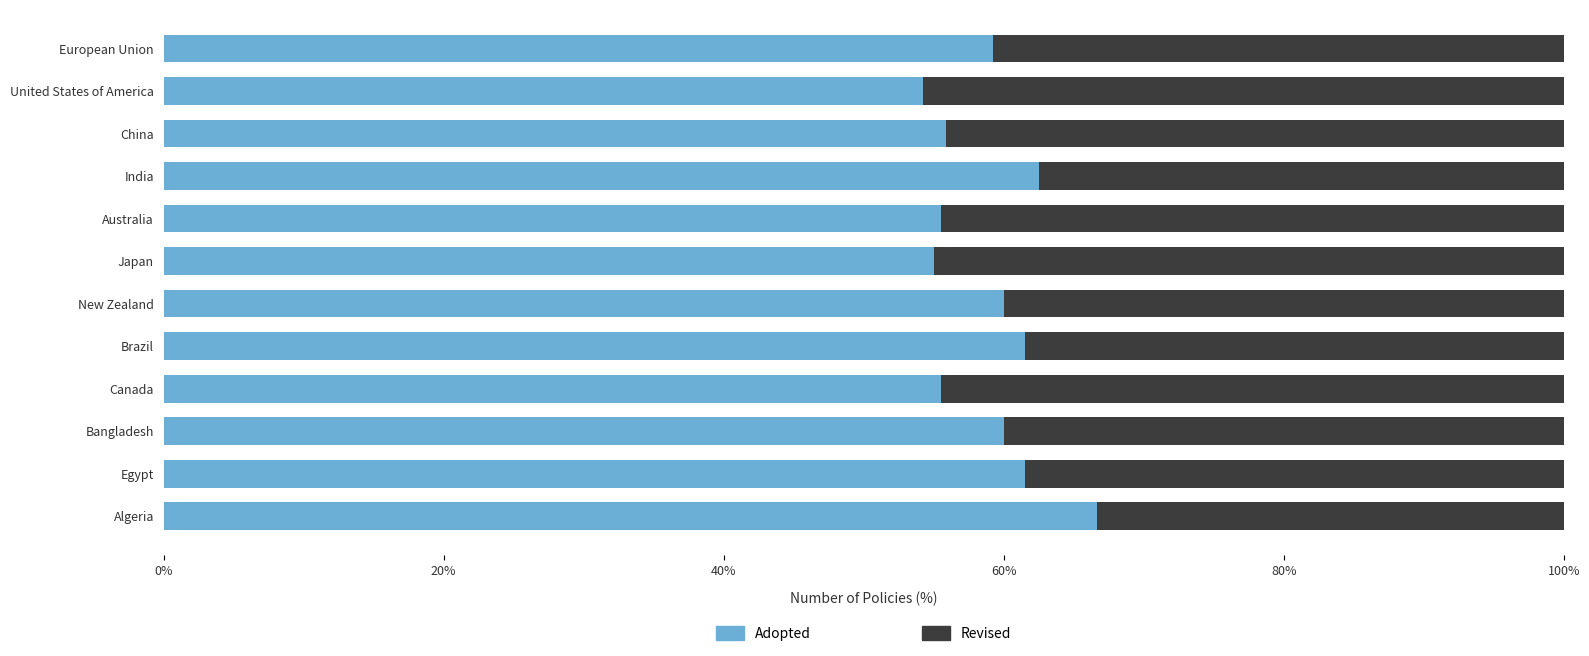

The Adopted series shows 110.7 at Egypt. True or false?

False